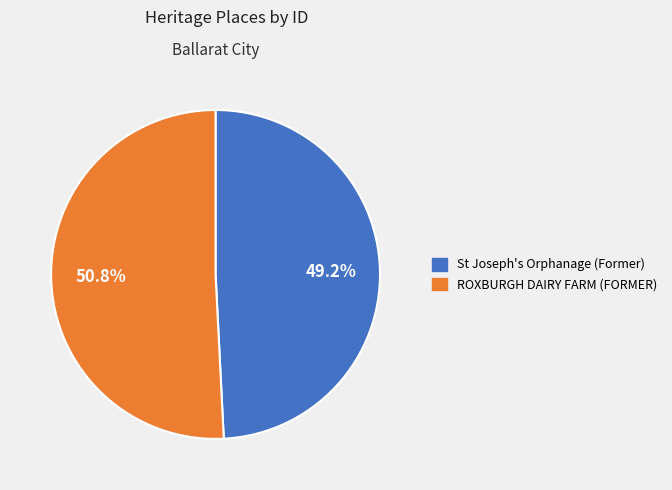

Which category has the smallest portion of the pie?

St Joseph's Orphanage (Former)